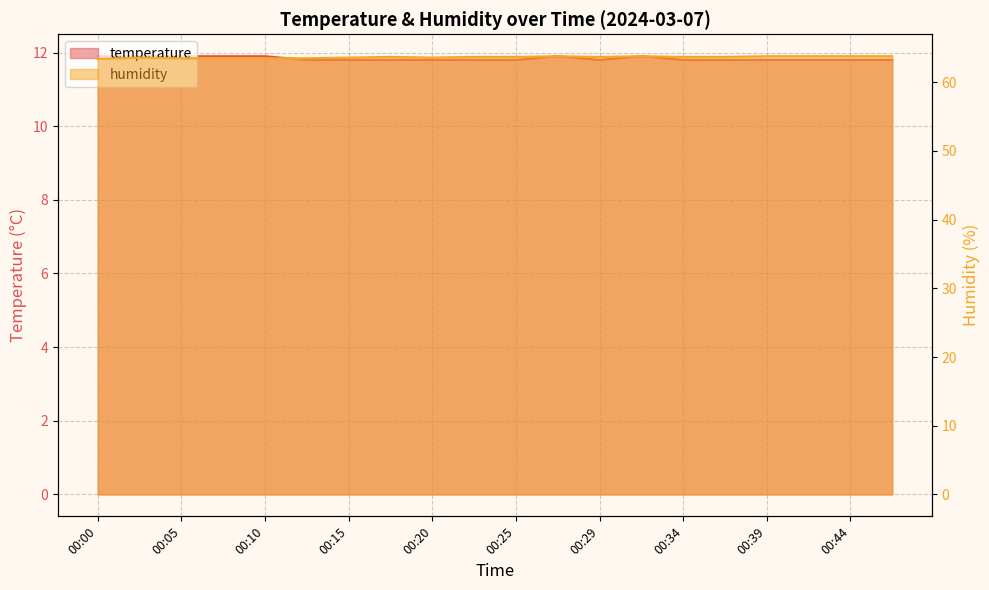

Rank the categories by temperature value from highest to lowest.

00:00, 00:02, 00:05, 00:07, 00:10, 00:27, 00:32, 00:12, 00:15, 00:17, 00:20, 00:22, 00:25, 00:29, 00:34, 00:37, 00:39, 00:42, 00:44, 00:47